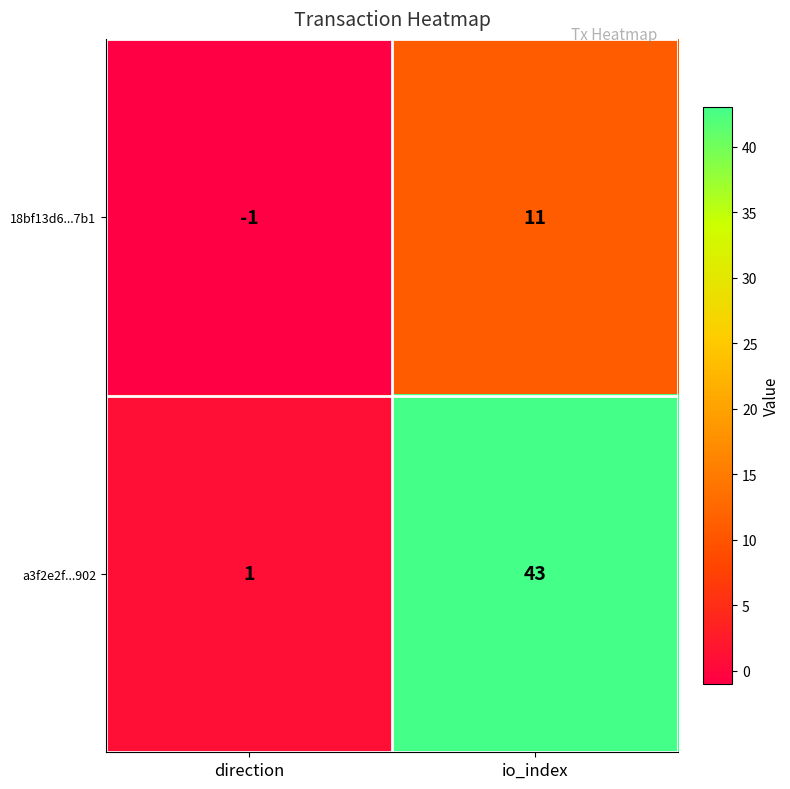

How many categories are shown in the chart?

2